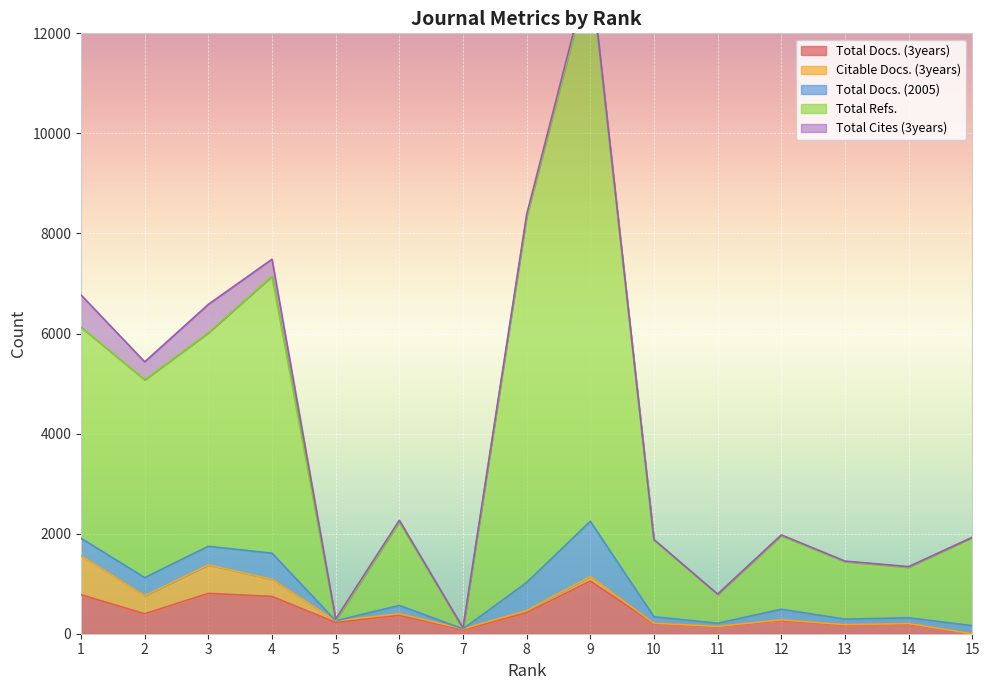

The value of Total Docs. (3years) at 2 is 399. True or false?

True